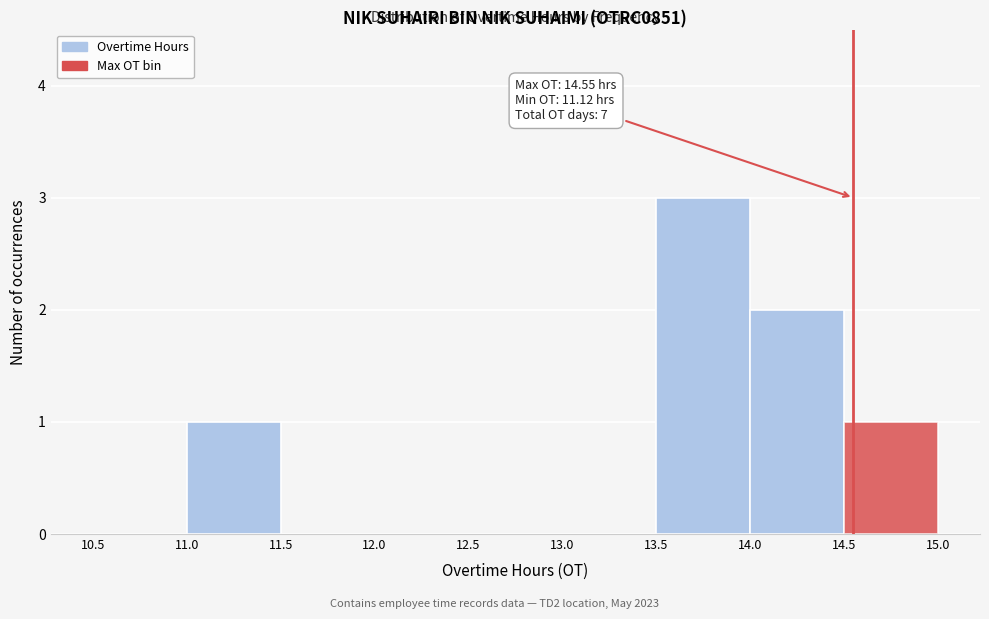

Over which range of the x-axis is the bar tallest?

13.5 to 14.0